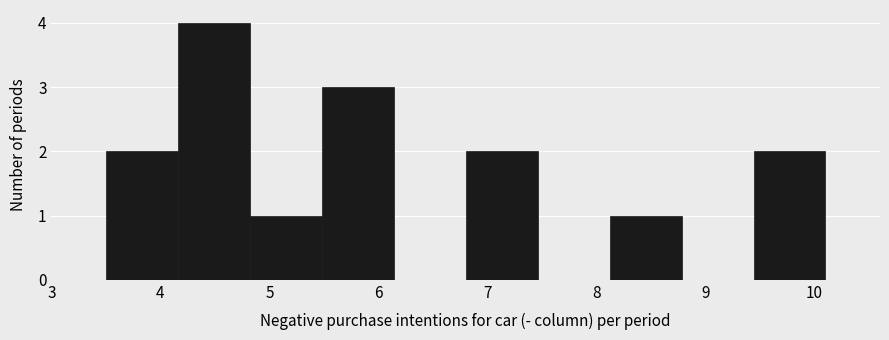

Reading left to right, transcribe this chart: for each bar, give the range it covers on the x-axis and its height. Neither the bar edges nor the heights are printed on the chart, so give them approximately, as read against the axes.

3.50 to 4.16: 2
4.16 to 4.82: 4
4.82 to 5.48: 1
5.48 to 6.14: 3
6.14 to 6.80: 0
6.80 to 7.46: 2
7.46 to 8.12: 0
8.12 to 8.78: 1
8.78 to 9.44: 0
9.44 to 10.10: 2